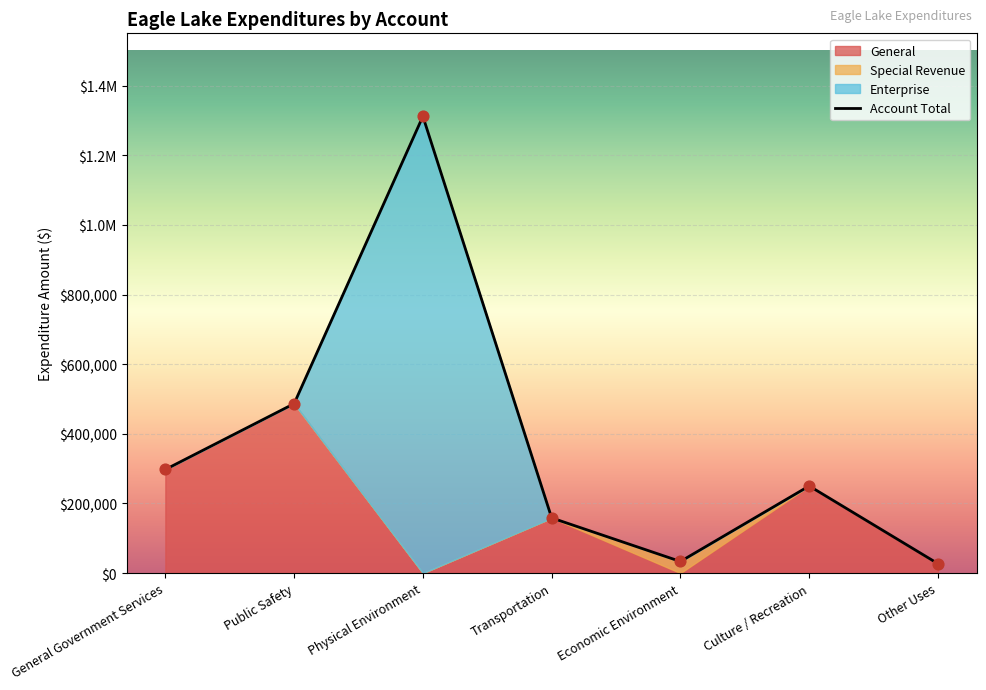

At how many categories does at least one series exceed 786868?

1